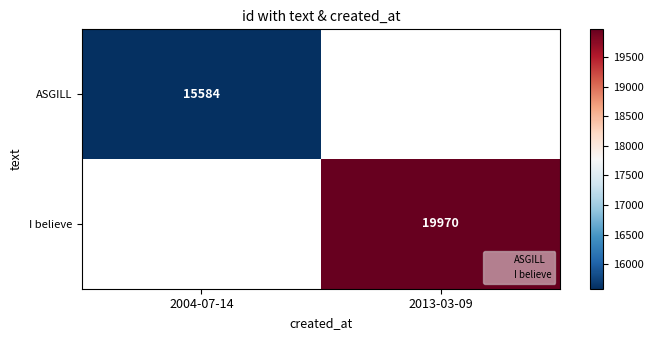

True or false: I believe has a value of 0 at 2004-07-14.

True